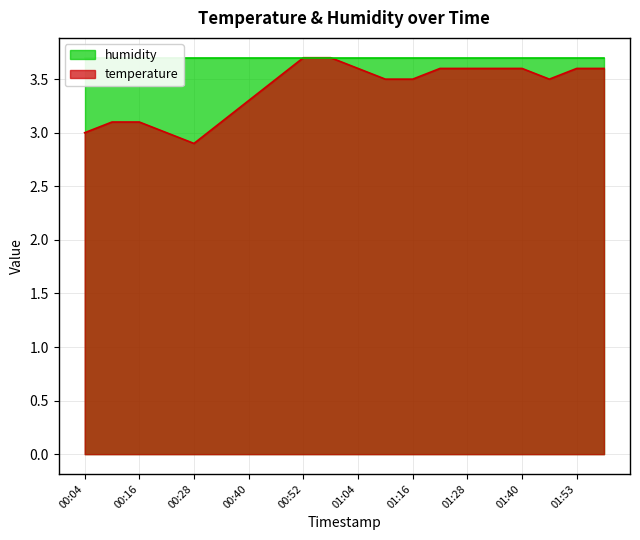

True or false: the data has more than 0 interior local peaks.

False